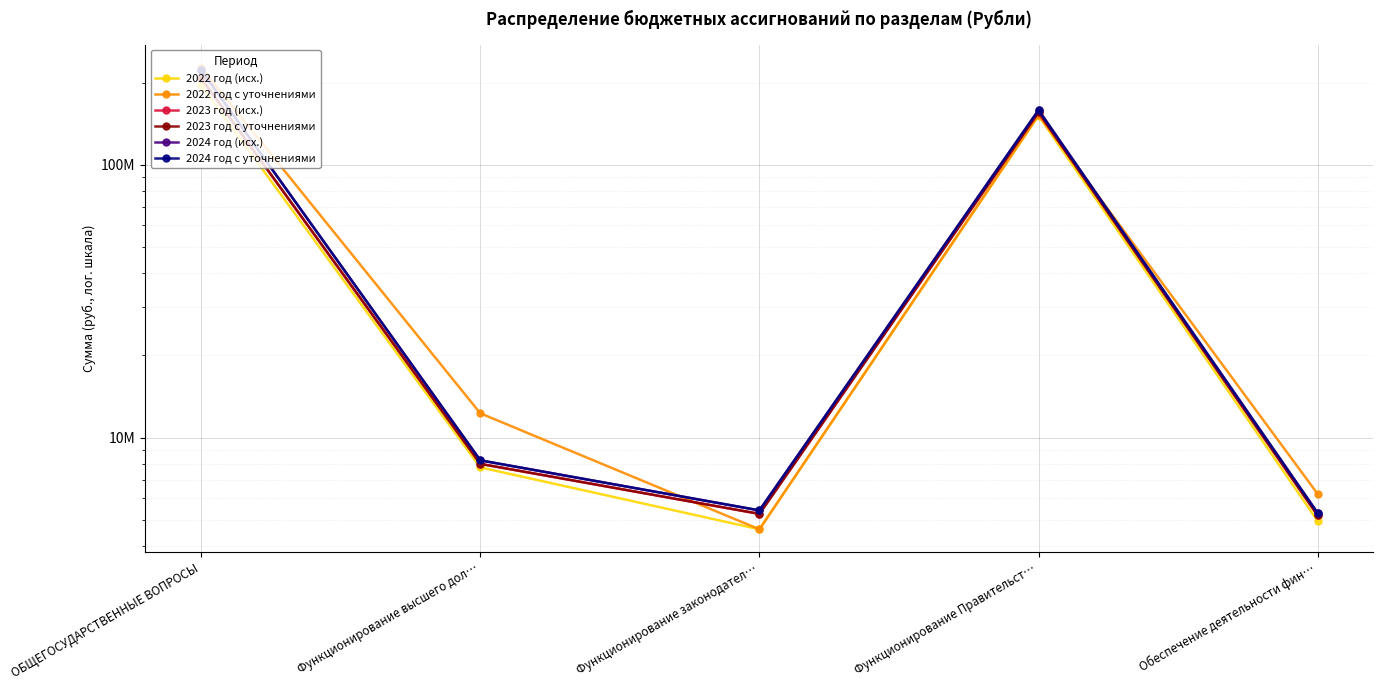

Which has a higher value, Функционирование высшего дол… or ОБЩЕГОСУДАРСТВЕННЫЕ ВОПРОСЫ?

ОБЩЕГОСУДАРСТВЕННЫЕ ВОПРОСЫ